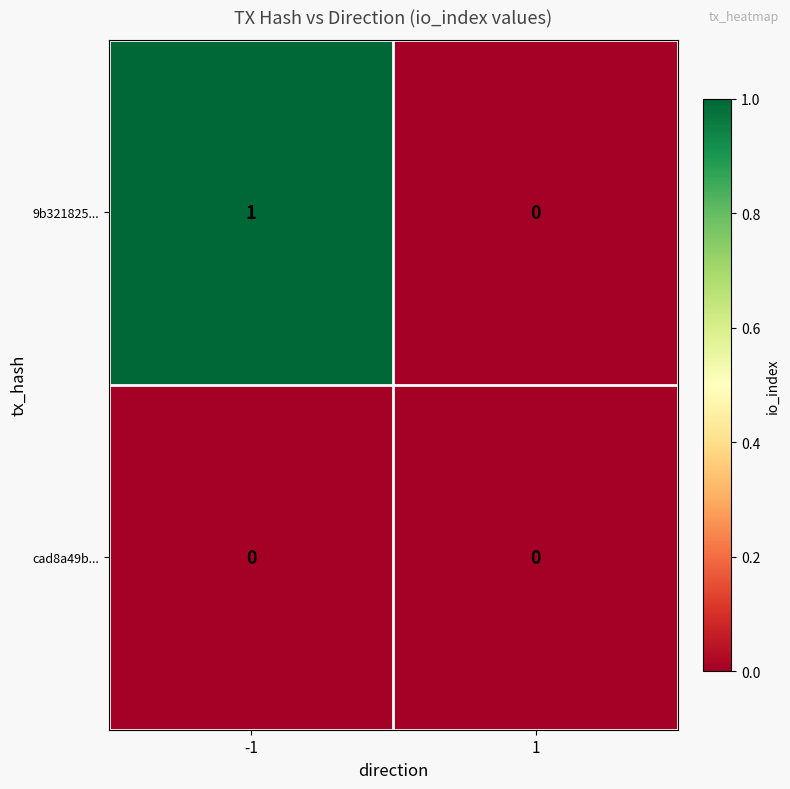

Is the value of cad8a49b... at -1 greater than the value of 9b321825... at -1?

No